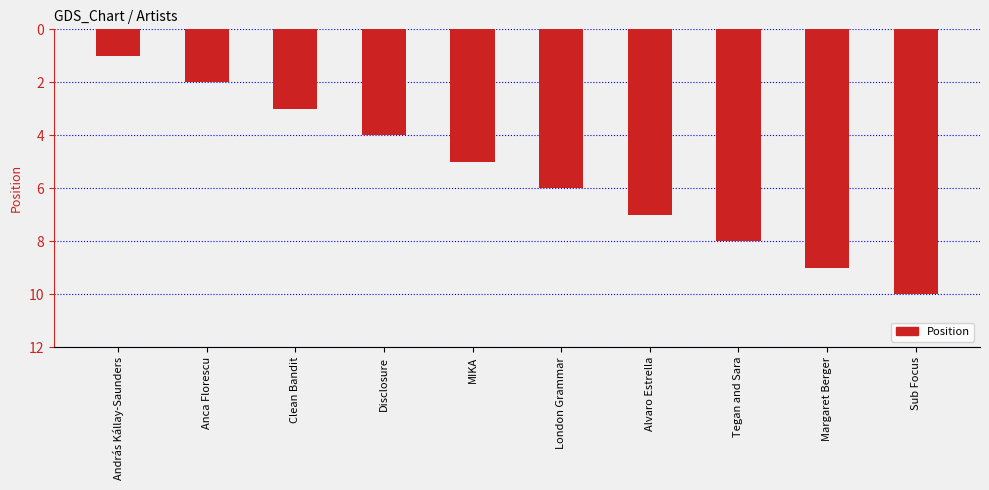

What is the average value?

6